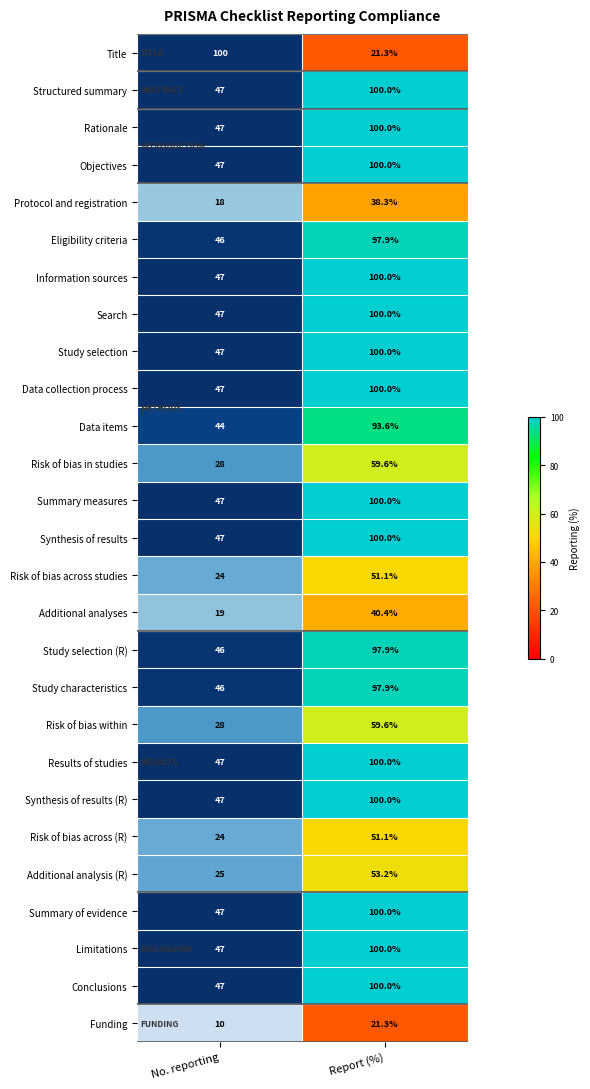

True or false: Risk of bias within has a value of 59.6 at 1.

True